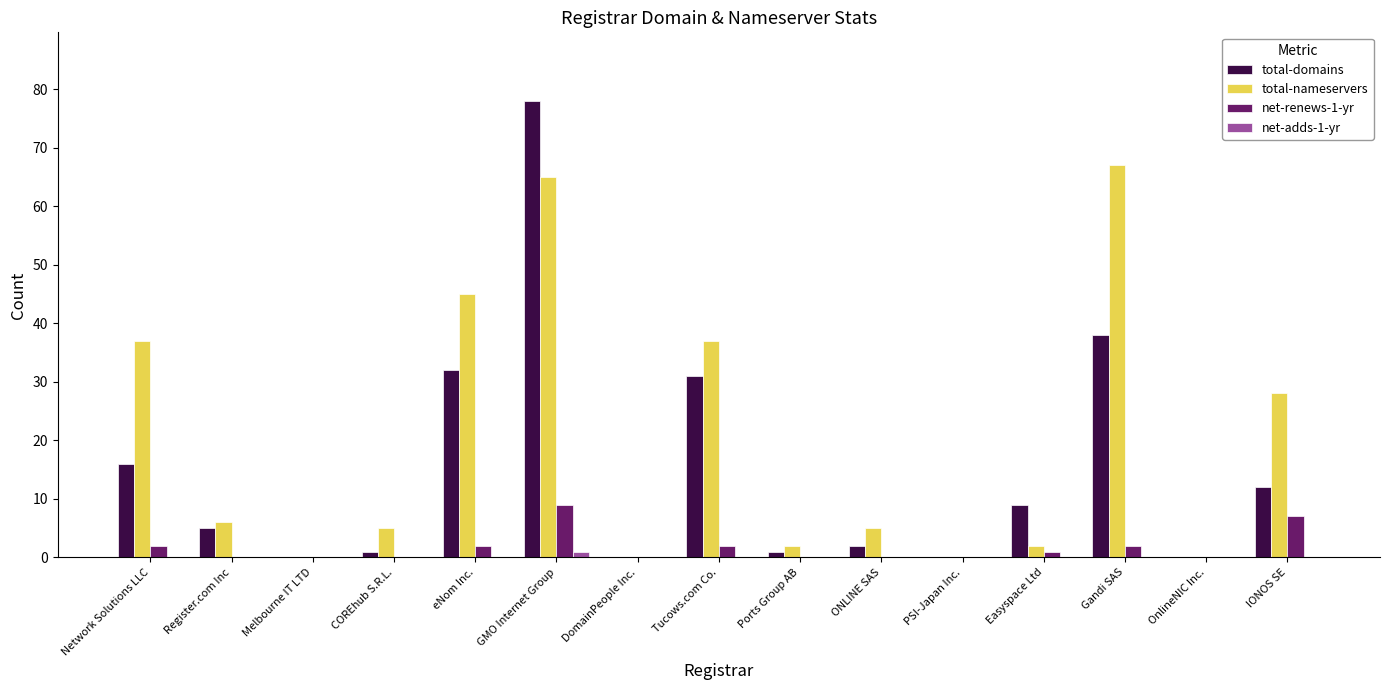

What is the greatest value displayed?

78